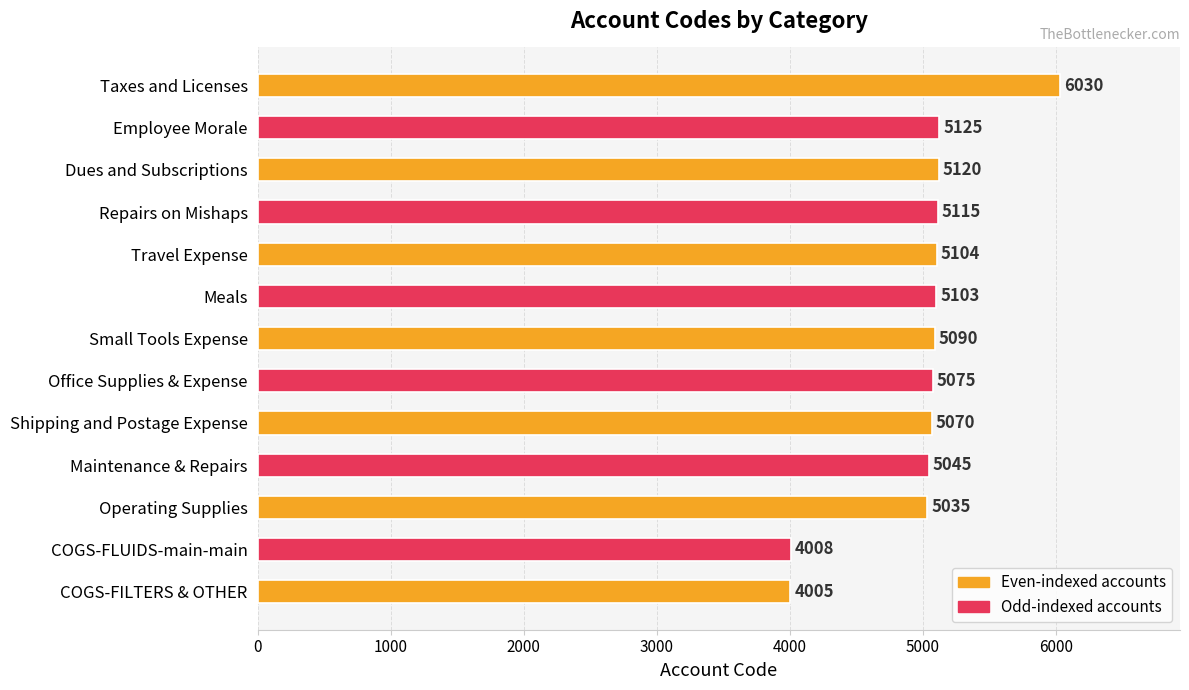

Reading bottom to top, transcribe all the data shown in this chart.

COGS-FILTERS & OTHER=4005	COGS-FLUIDS-main-main=4008	Operating Supplies=5035	Maintenance & Repairs=5045	Shipping and Postage Expense=5070	Office Supplies & Expense=5075	Small Tools Expense=5090	Meals=5103	Travel Expense=5104	Repairs on Mishaps=5115	Dues and Subscriptions=5120	Employee Morale=5125	Taxes and Licenses=6030